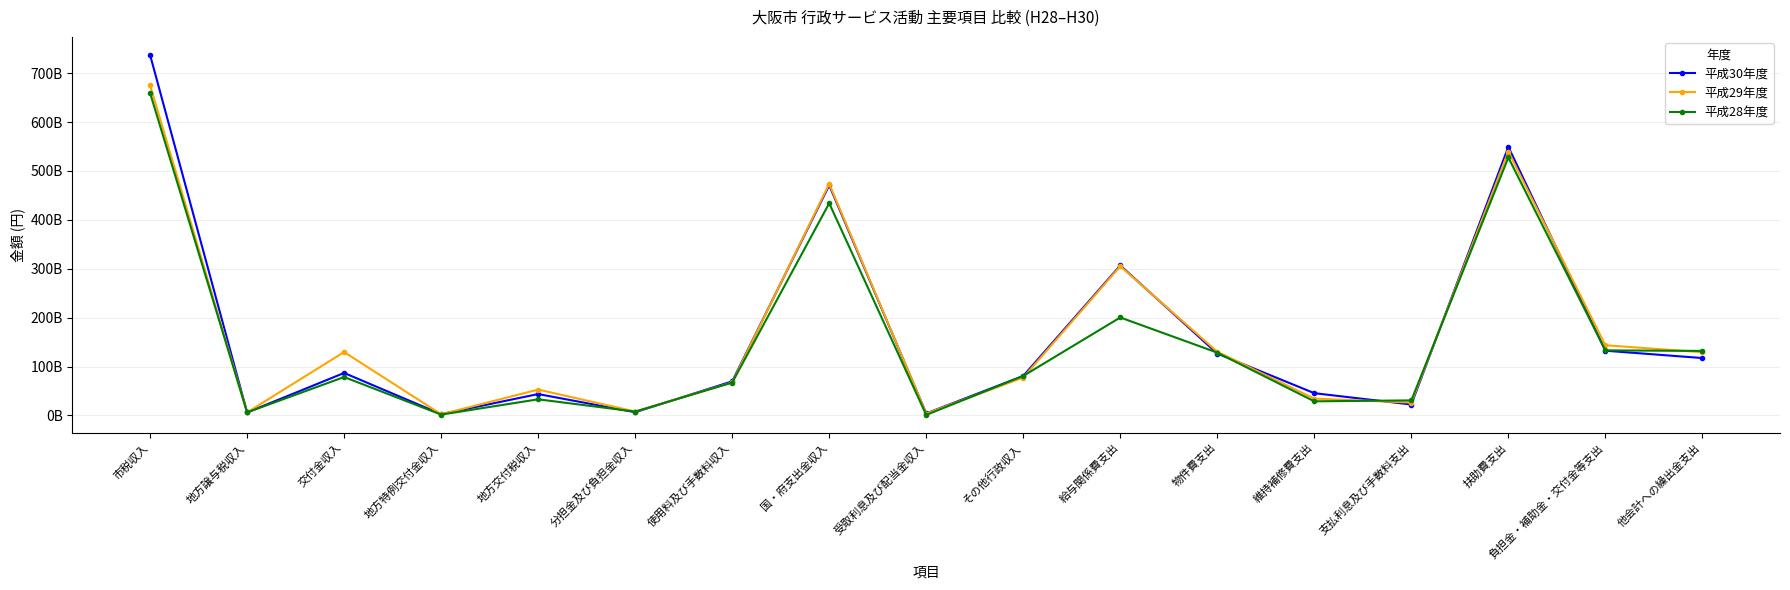

The 平成29年度 series shows 17385496945 at 支払利息及び手数料支出. True or false?

False